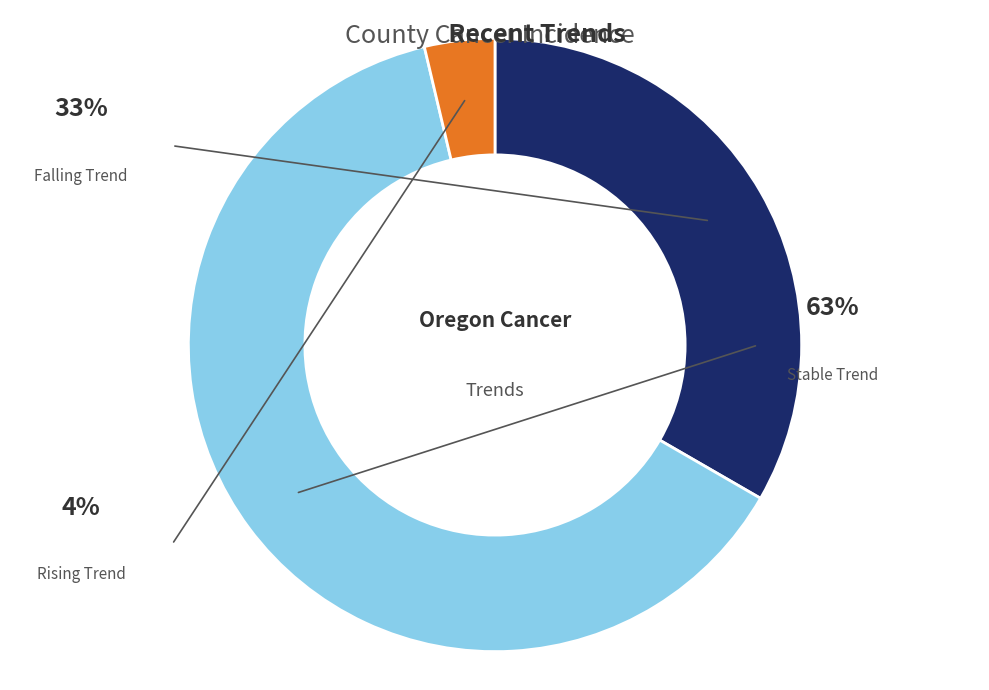

The rising slice represents 4% of the pie. True or false?

True